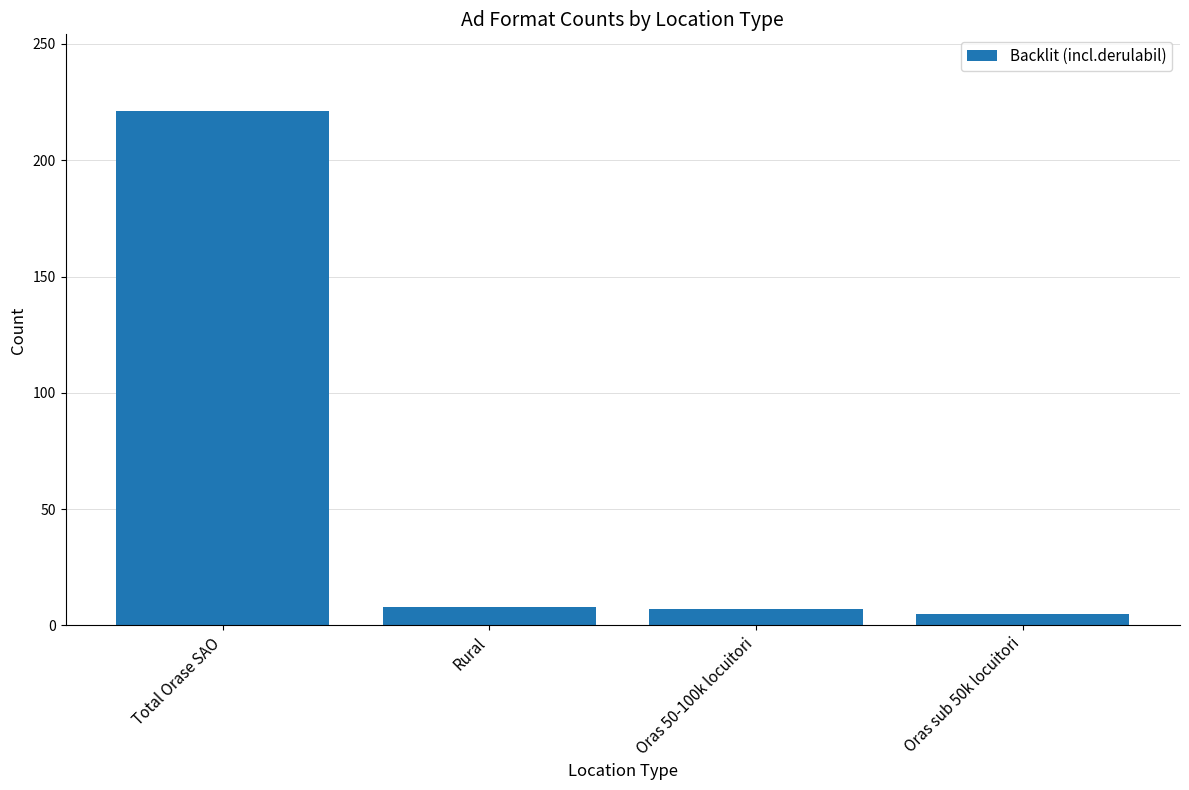

How many data points does each series have?

4